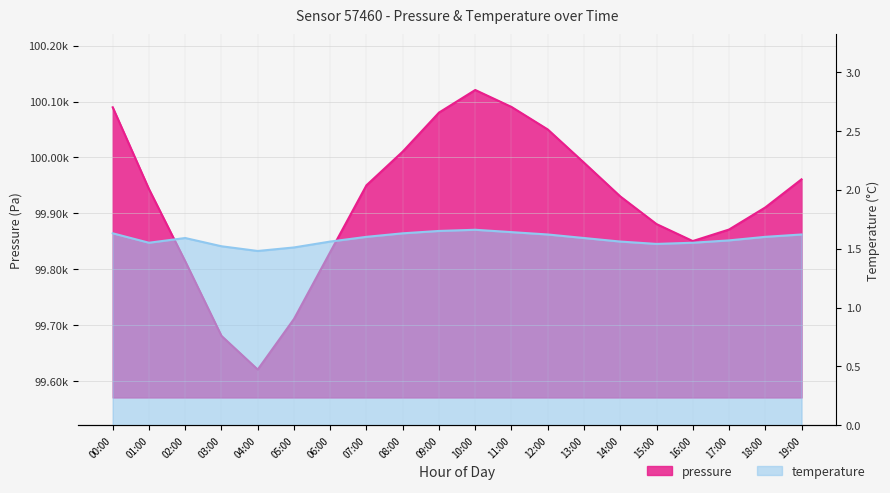

The pressure series shows 69550.3 at 00:00. True or false?

False